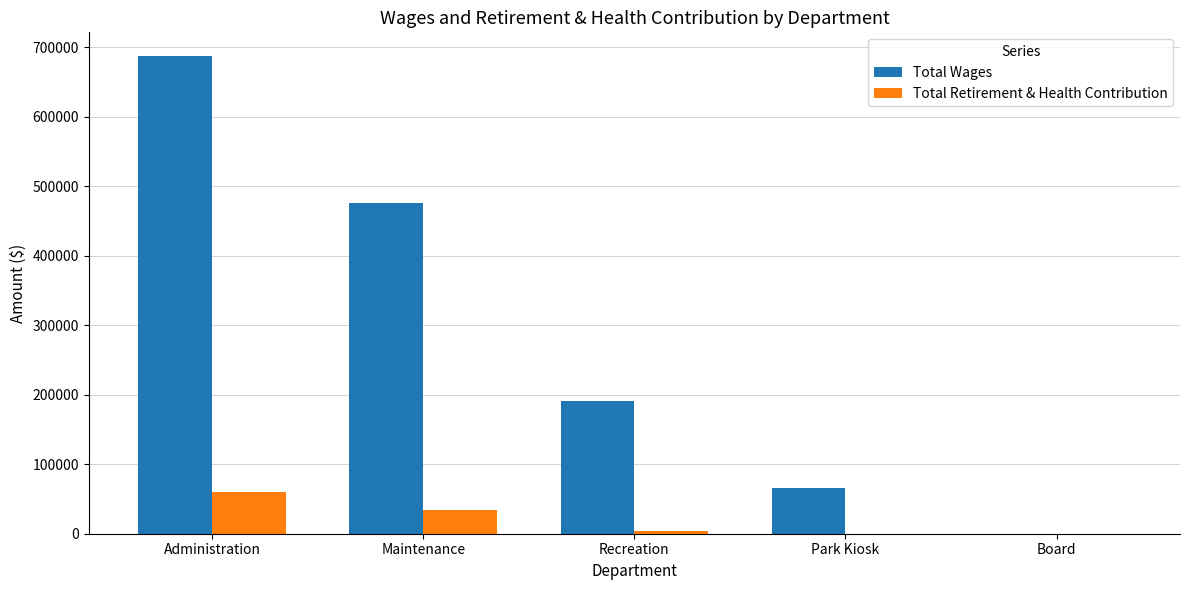

At which category is the sum across all series the highest?

Administration